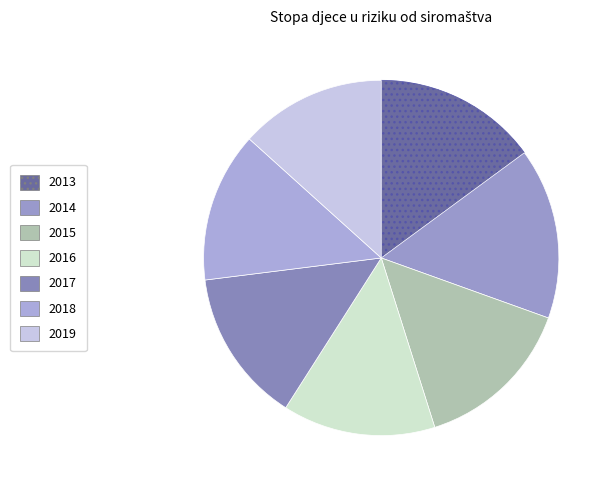

What percentage do 2017 and 2018 together represent?

27.6%